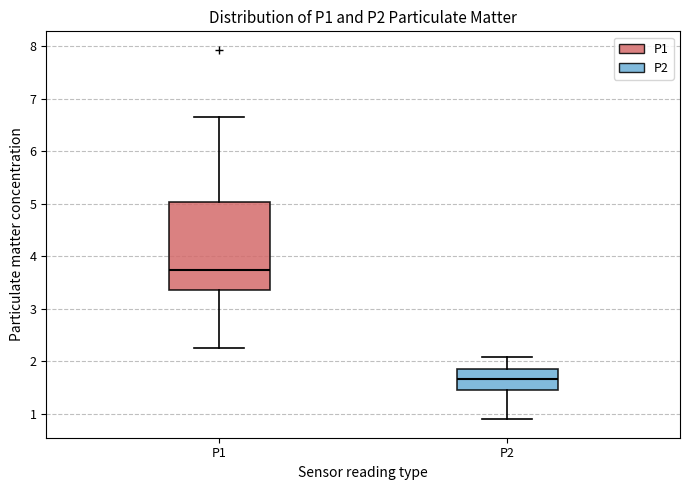

Reading left to right, transcribe this box plot: for each box, give where its median line is, the range the box spans, and where its two whiskers end, as read against the y-axis. The values are not printed on the chart, so give them approximately, as read against the axis.

P1: median 3.7, box 3.4 to 5.0, whiskers 2.3 to 6.7
P2: median 1.7, box 1.5 to 1.9, whiskers 0.9 to 2.1